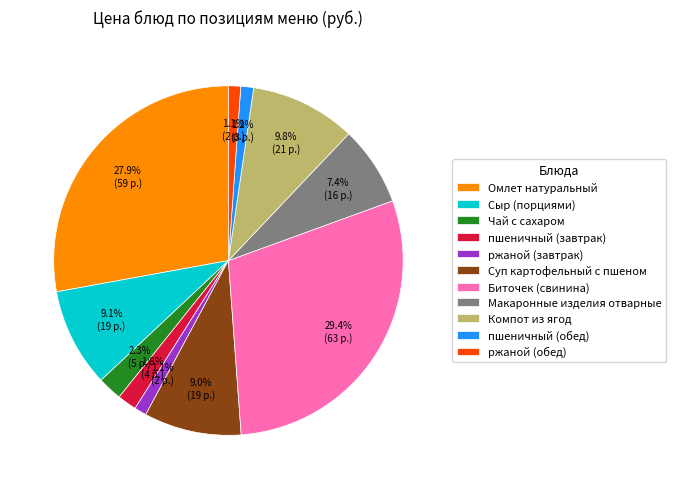

To the nearest percent, what is the difference between the largest and smallest slice percentages?

28%